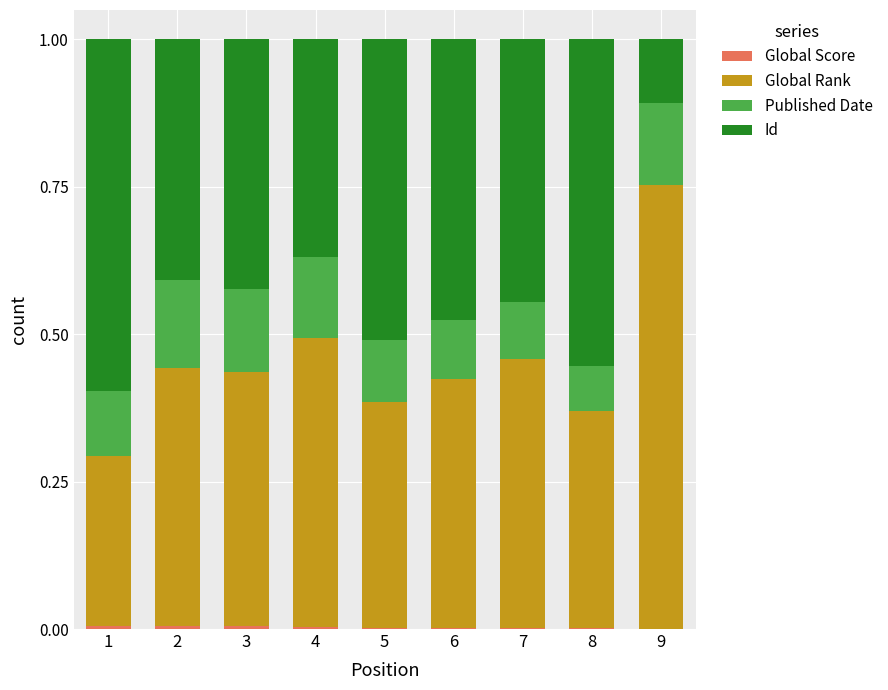

What is the average value of the Published Date series?

0.1